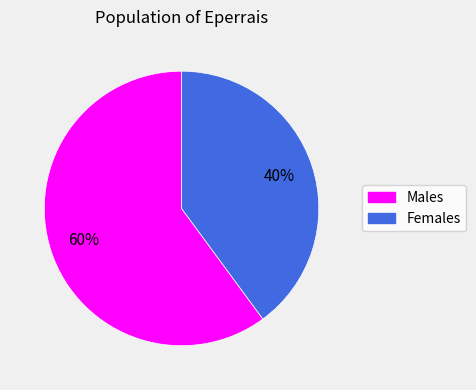

Is there a majority slice in this chart?

Yes